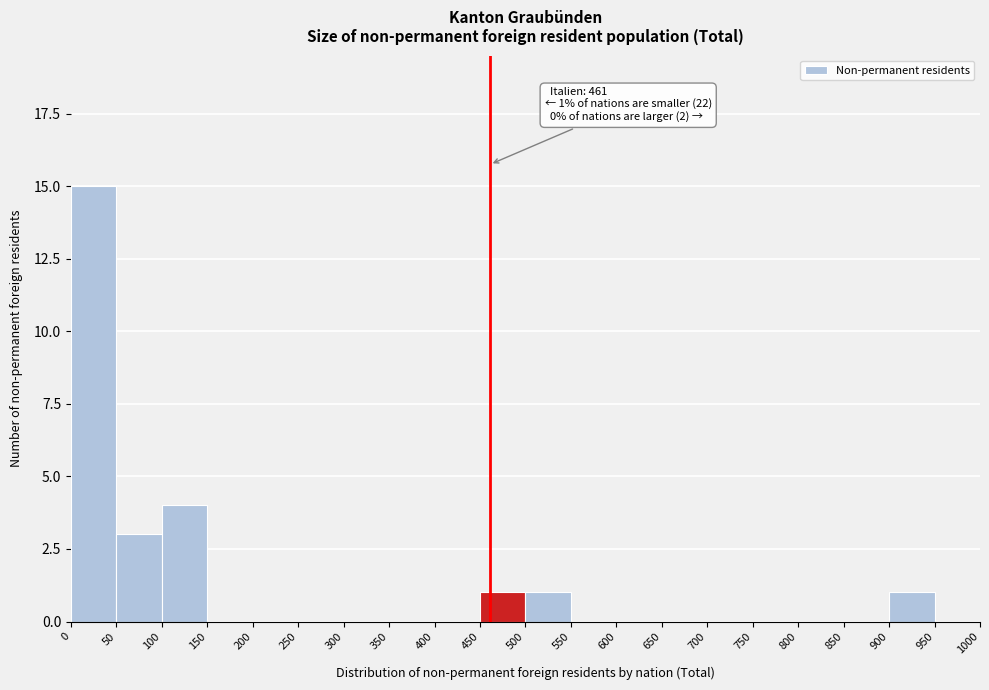

Which range on the x-axis has the tallest bar?

0 to 50